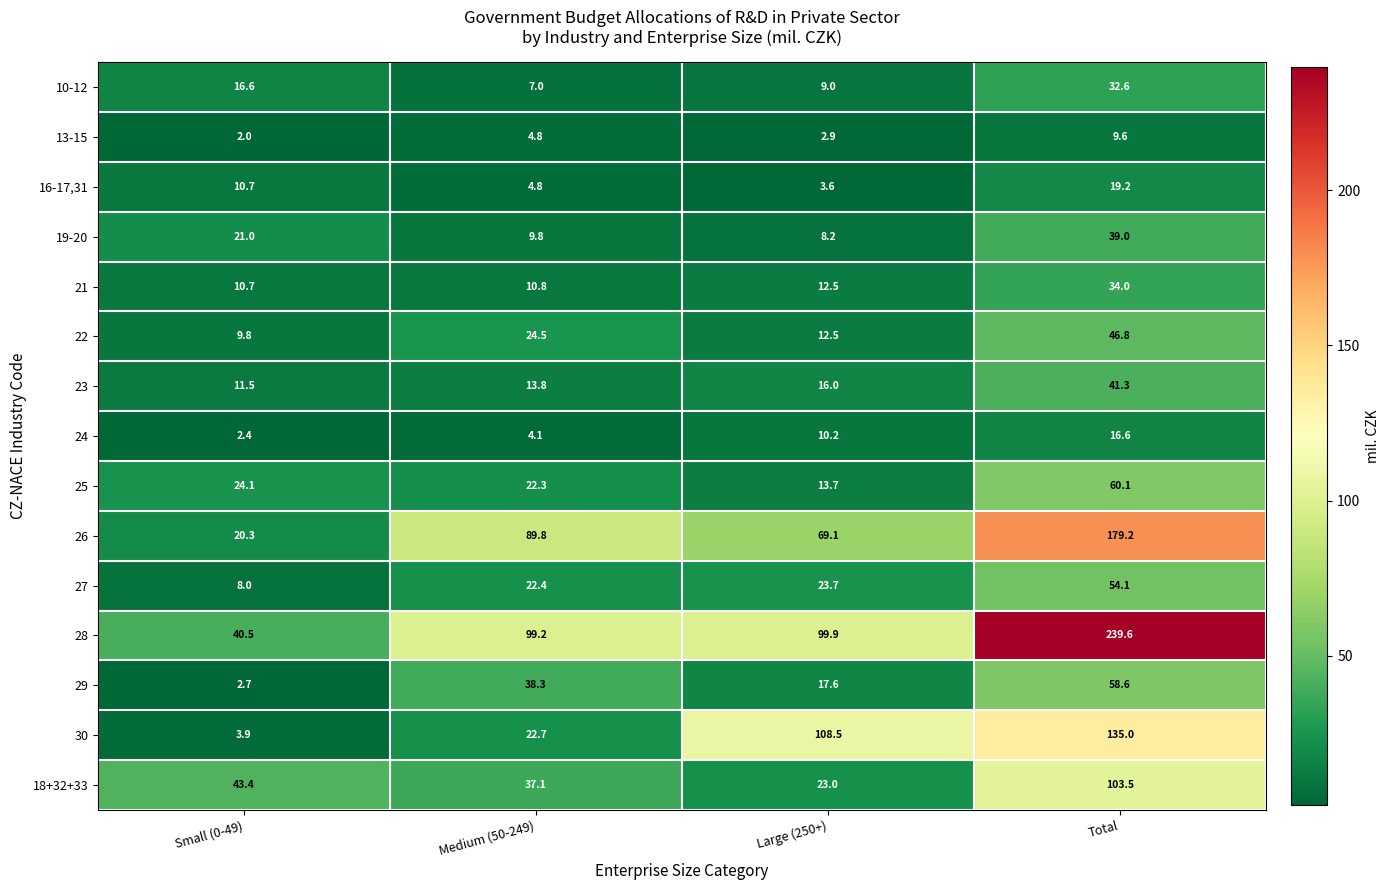

At Total, list the series in order from smallest to largest.

13-15, 24, 16-17,31, 10-12, 21, 19-20, 23, 22, 27, 29, 25, 18+32+33, 30, 26, 28